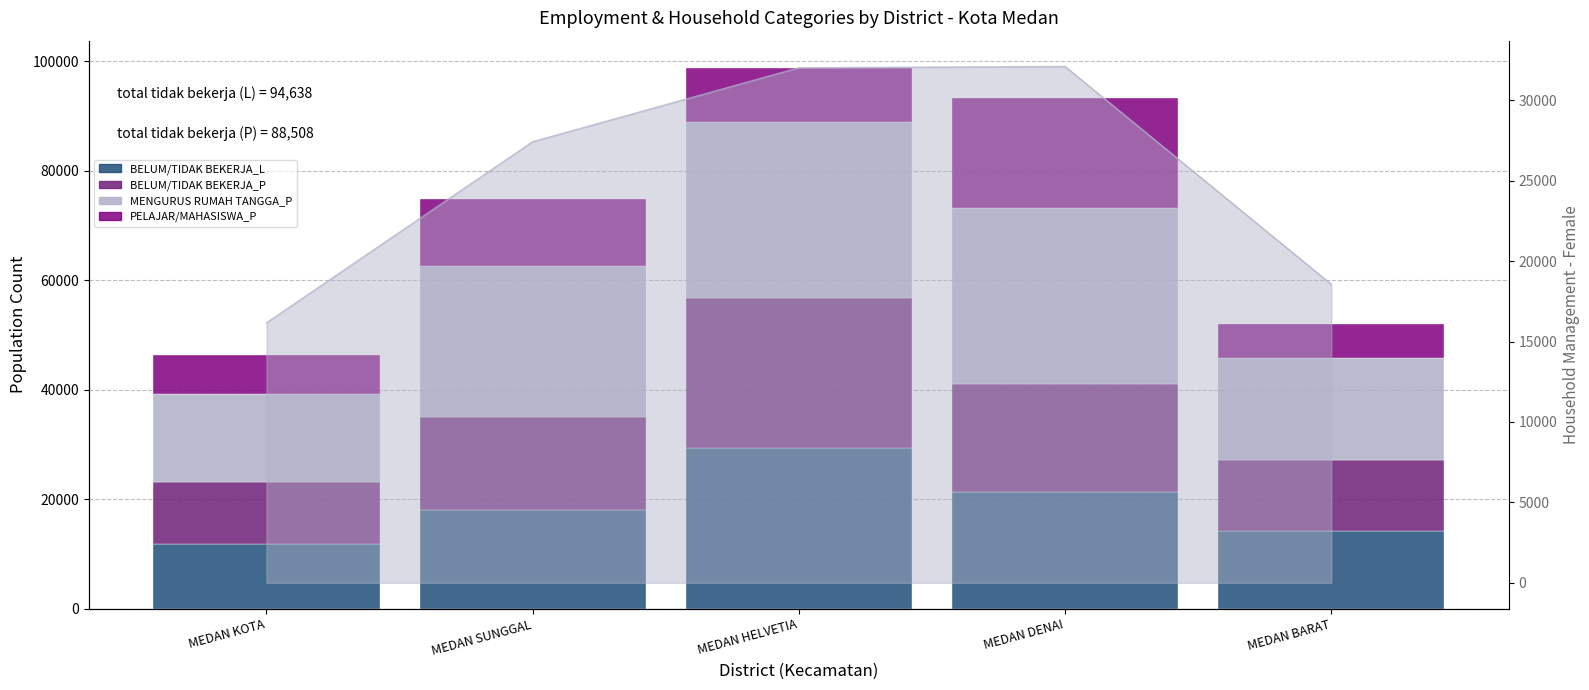

What is the value of the BELUM/TIDAK BEKERJA_P bar at the 5th from the left?

13064